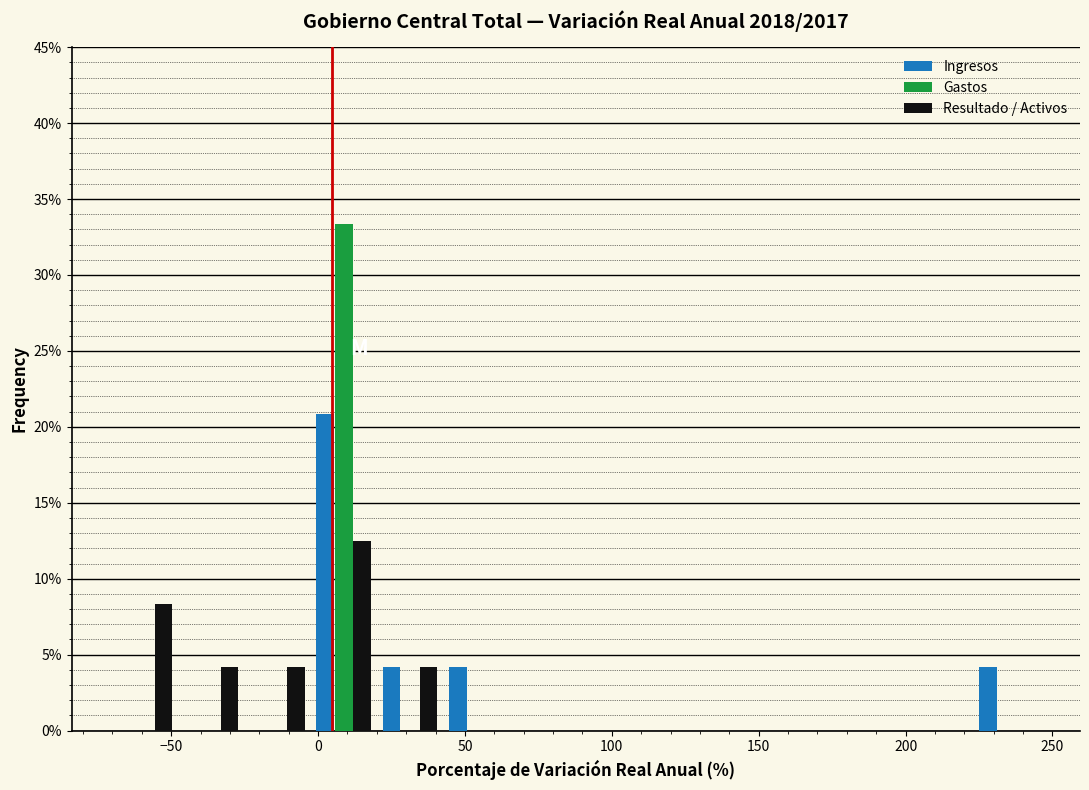

Reading left to right, transcribe this chart: for each range on the x-axis, give the height of each series' bar. Neither the bar edges nor the heights are printed on the chart, so give them approximately, as read against the axes.

-70 to -50: Ingresos=0	Gastos=0	Resultado / Activos=8.5
-50 to -25: Ingresos=0	Gastos=0	Resultado / Activos=4.0
-25 to -5: Ingresos=0	Gastos=0	Resultado / Activos=4.0
-5 to 20: Ingresos=21.0	Gastos=33.5	Resultado / Activos=12.5
20 to 45: Ingresos=4.0	Gastos=0	Resultado / Activos=4.0
45 to 65: Ingresos=4.0	Gastos=0	Resultado / Activos=0
65 to 90: Ingresos=0	Gastos=0	Resultado / Activos=0
90 to 110: Ingresos=0	Gastos=0	Resultado / Activos=0
110 to 135: Ingresos=0	Gastos=0	Resultado / Activos=0
135 to 155: Ingresos=0	Gastos=0	Resultado / Activos=0
155 to 180: Ingresos=0	Gastos=0	Resultado / Activos=0
180 to 200: Ingresos=0	Gastos=0	Resultado / Activos=0
200 to 225: Ingresos=0	Gastos=0	Resultado / Activos=0
225 to 245: Ingresos=4.0	Gastos=0	Resultado / Activos=0